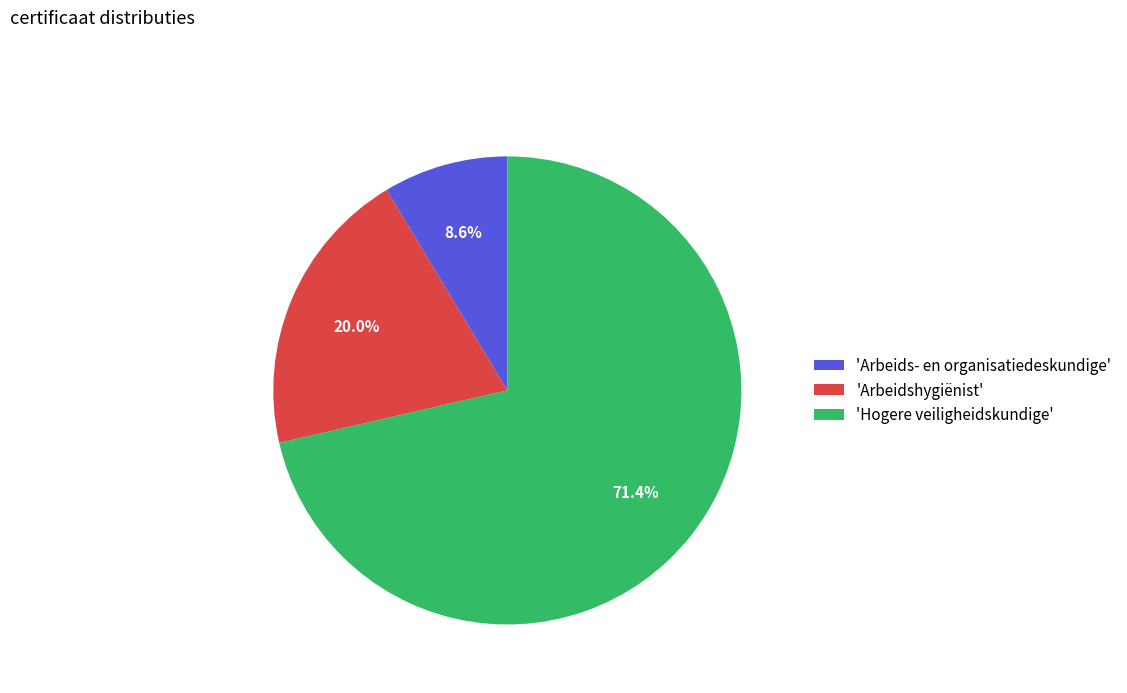

Which slice represents more than half of the pie?

'Hogere veiligheidskundige'